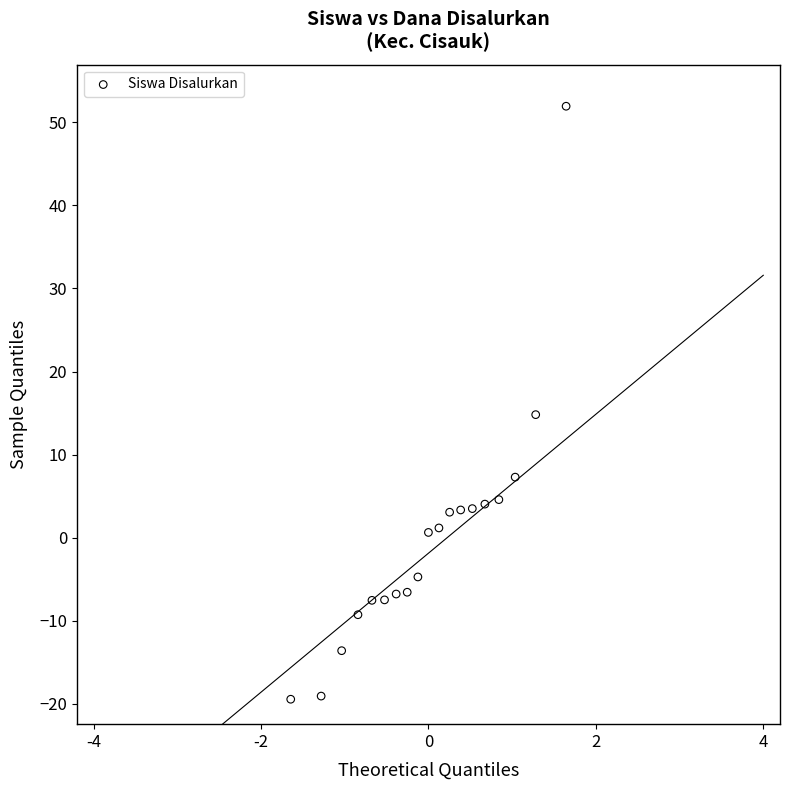

What Y value in the scatter plot is closest to 16?

14.8